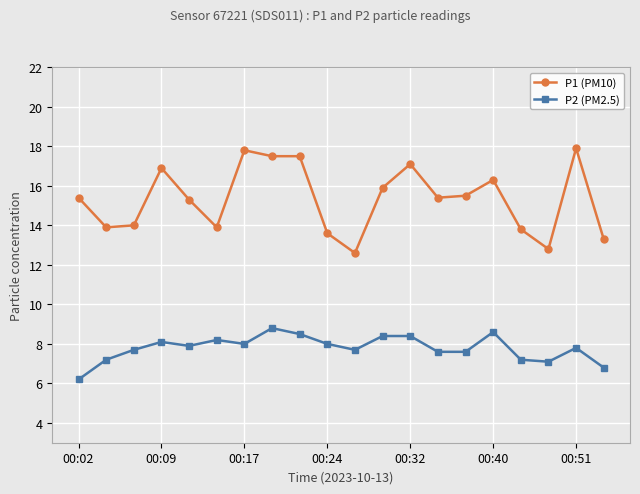

What is the sum of all P2 (PM2.5) values?

155.8